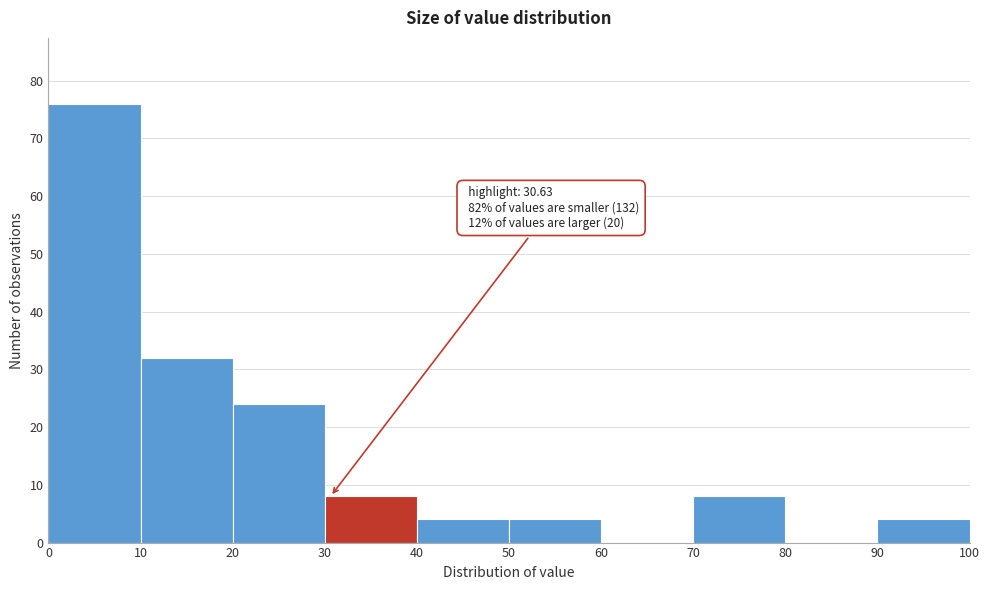

Which range on the x-axis has the tallest bar?

0 to 10